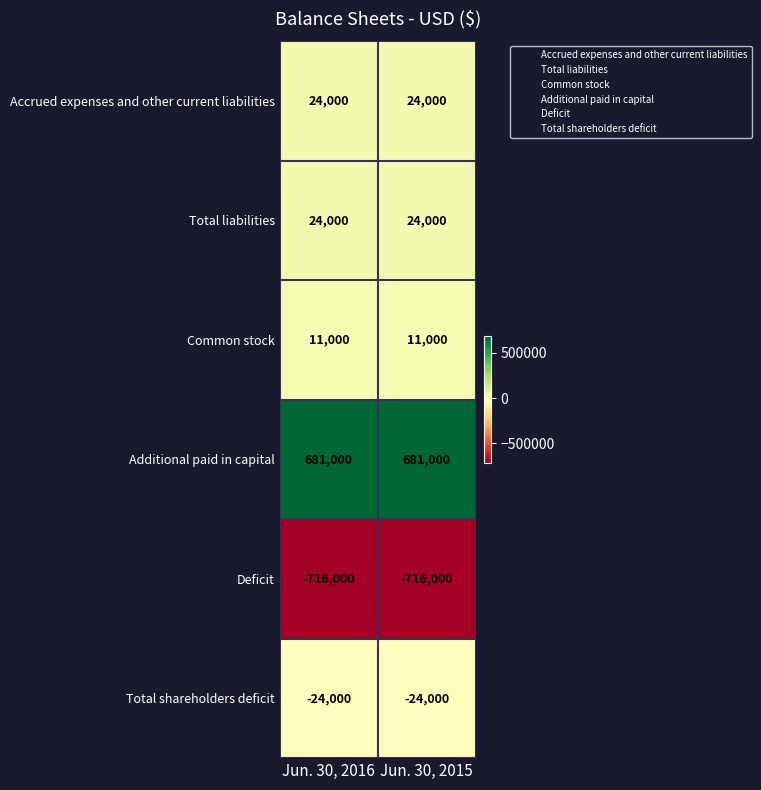

What is the spread (max minus min) of values at Jun. 30, 2016?

1397000